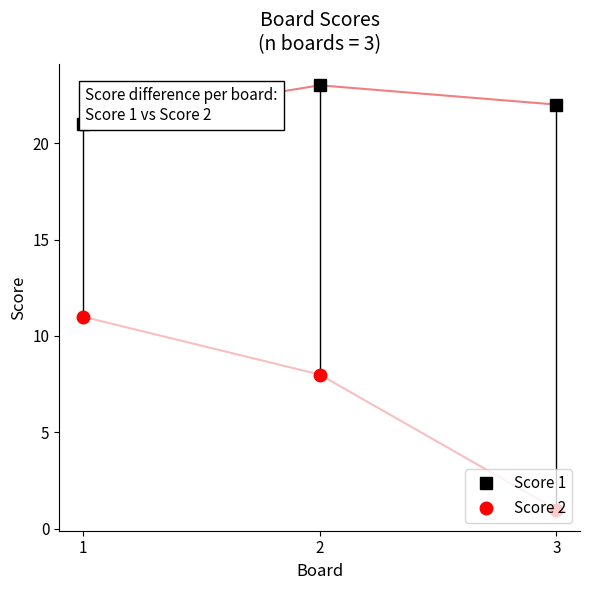

Reading left to right, transcribe all the data shown in this chart.

Score 1: 1=21	2=23	3=22
Score 2: 1=11	2=8	3=1